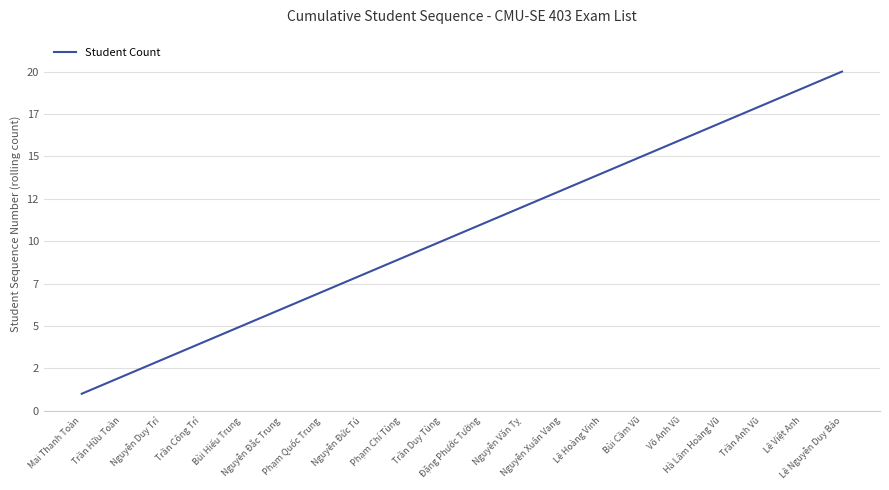

At which category does the chart reach its minimum across all series?

Mai Thanh Toàn